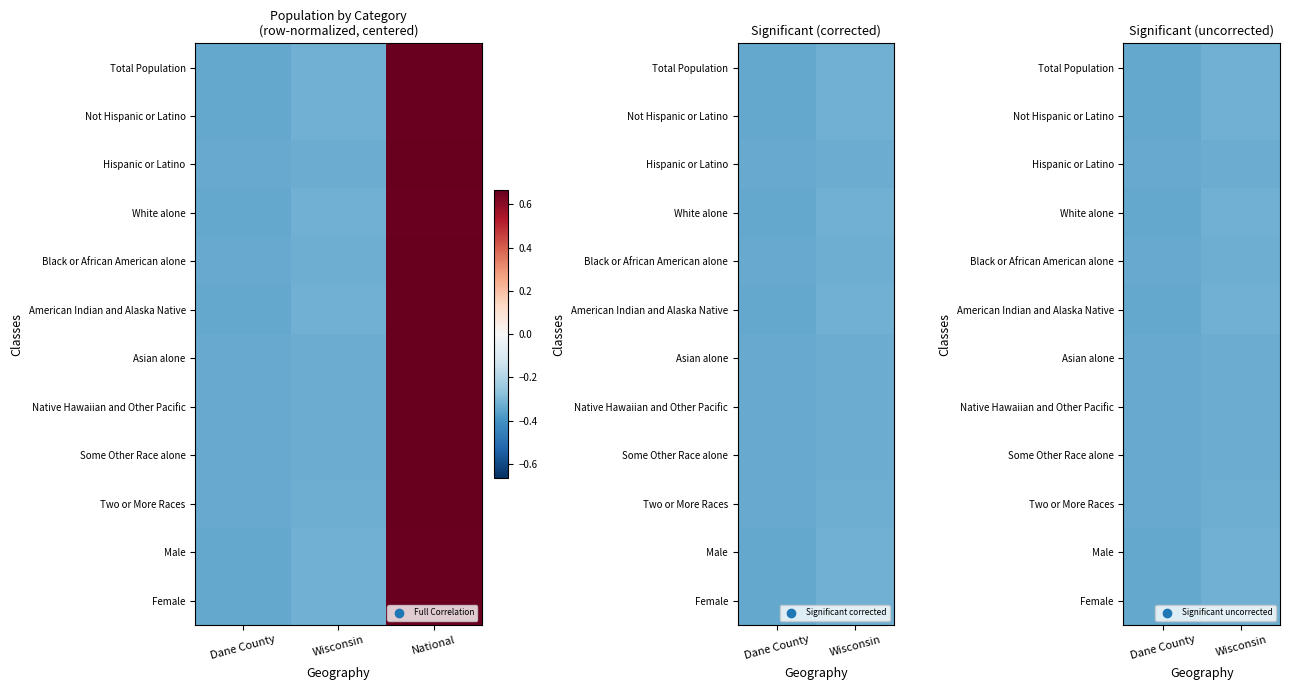

Count the number of categories in the chart.

2